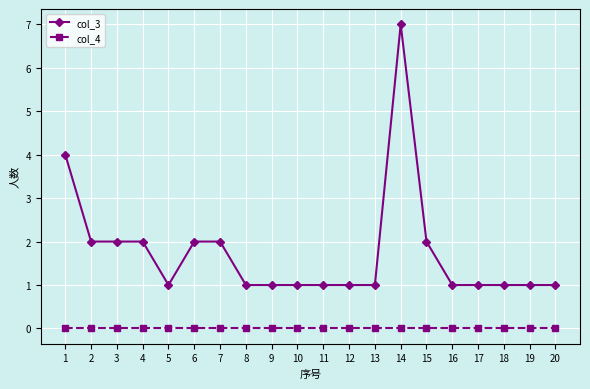

How many col_3 values are between 1 and 2?

18